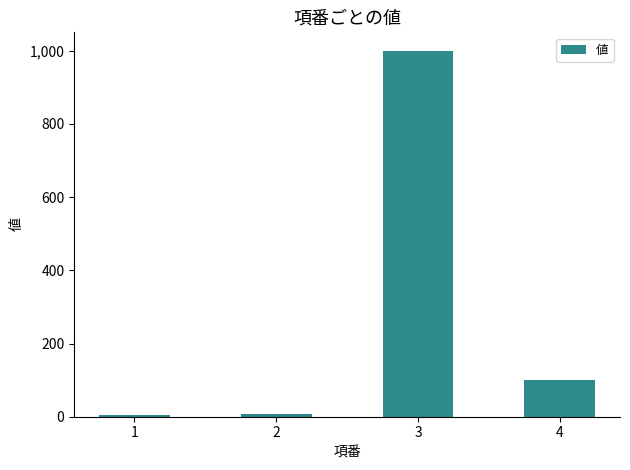

How many series are shown in this chart?

1